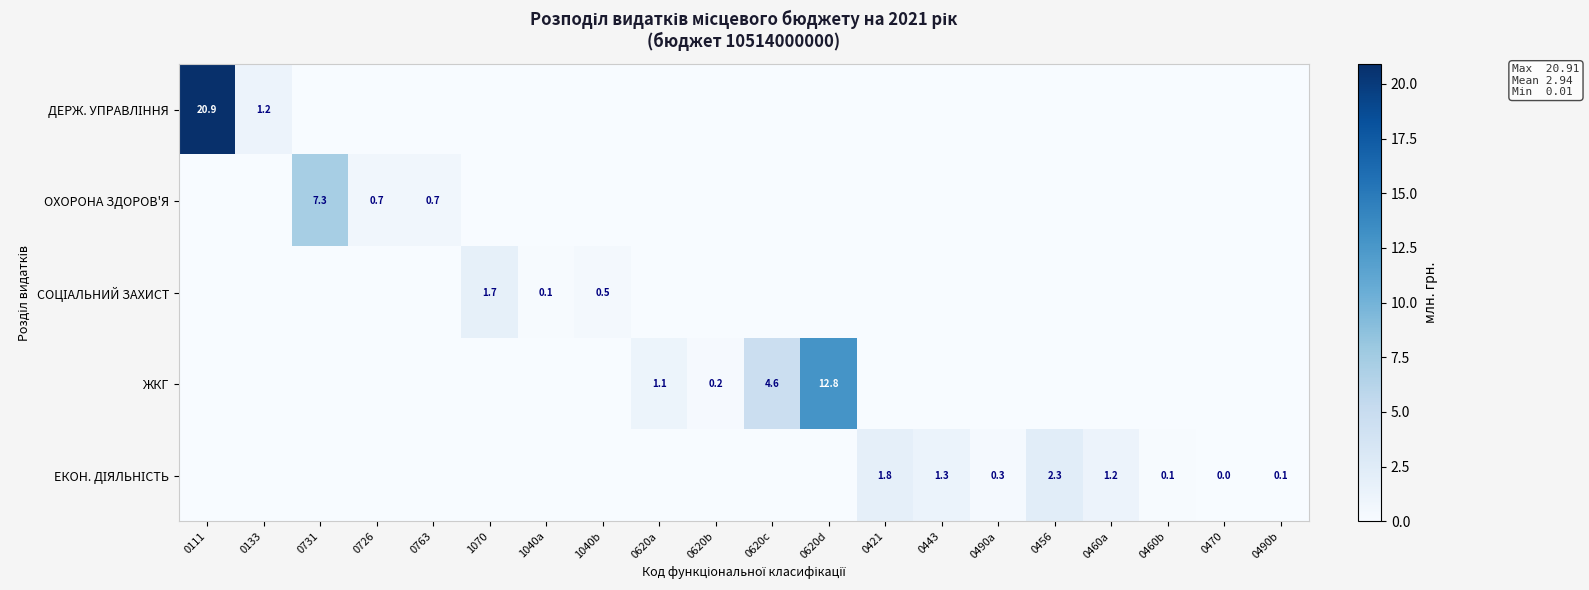

The ОХОРОНА ЗДОРОВ'Я series shows 3.6 at 0133. True or false?

False